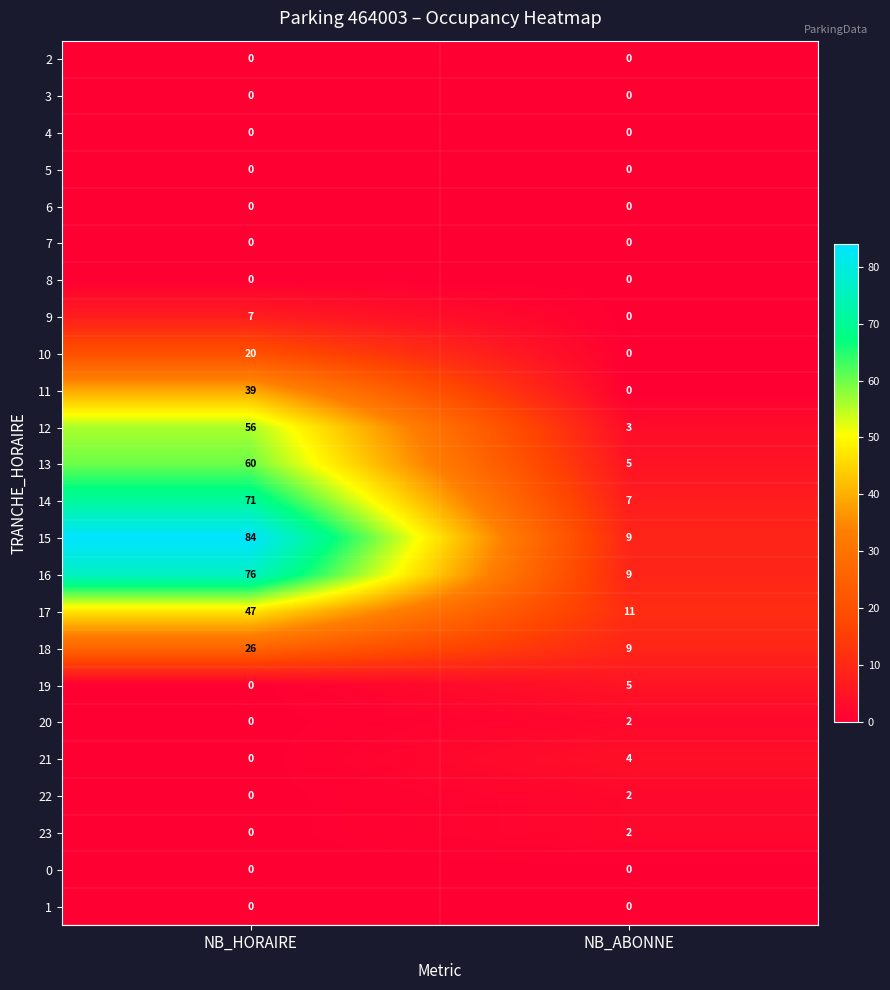

At which category does the chart reach its peak across all series?

NB_HORAIRE